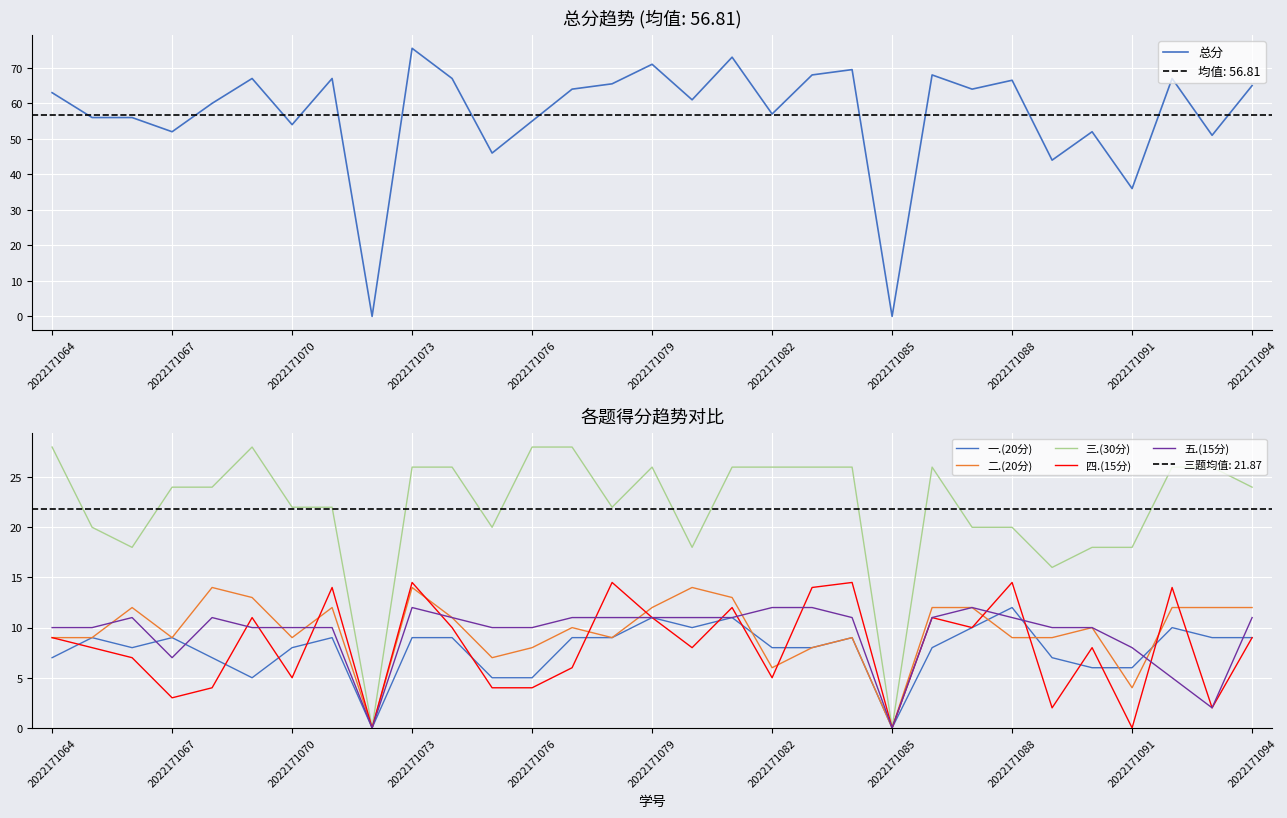

Is it true that 五.(15分) equals 11.0 at 20?

True